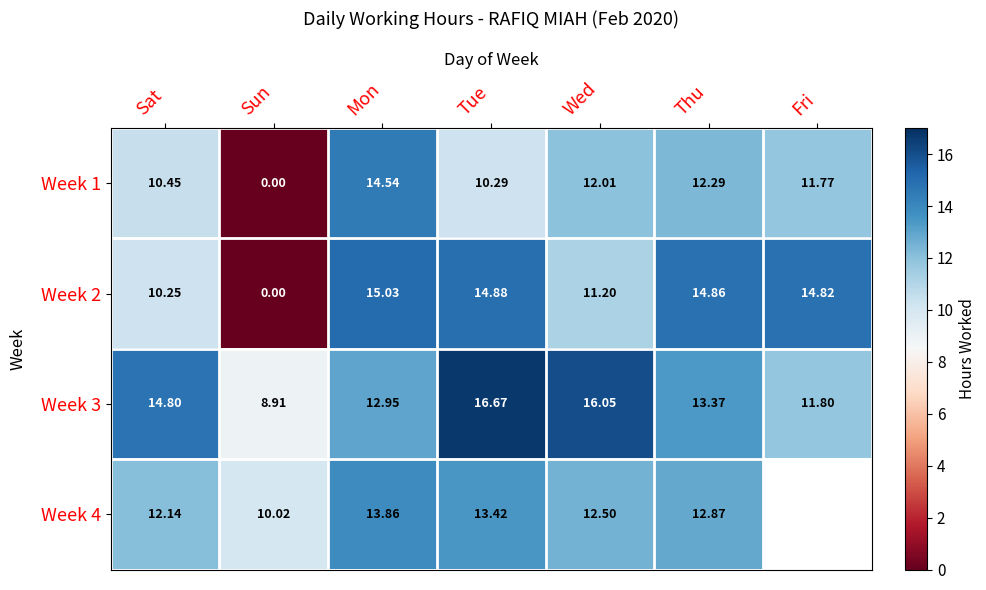

At which label is Week 2 closest to 7?

Sat